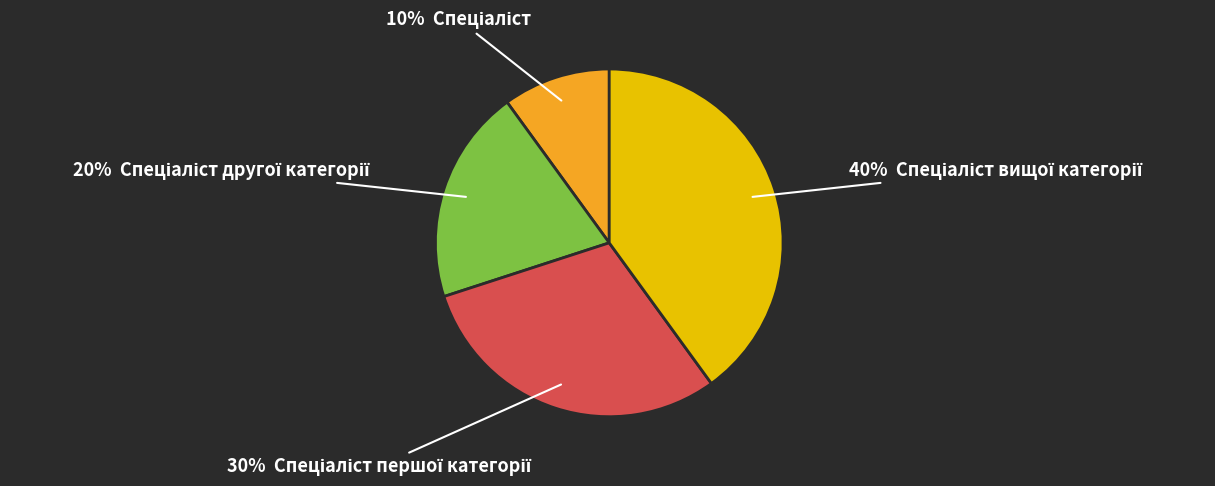

How many slices are in this pie chart?

4